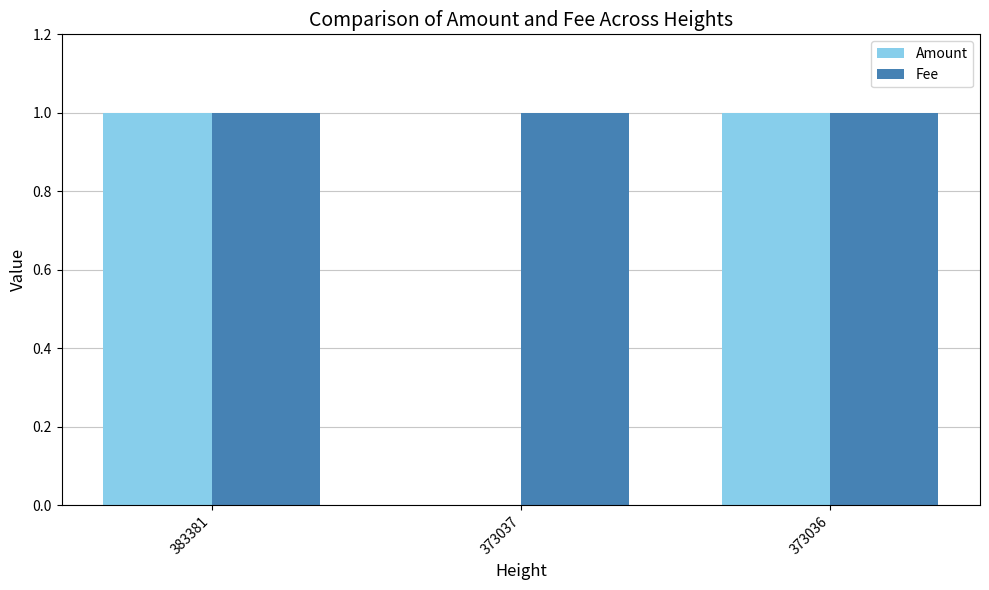

Which series has the largest total across all categories?

Fee